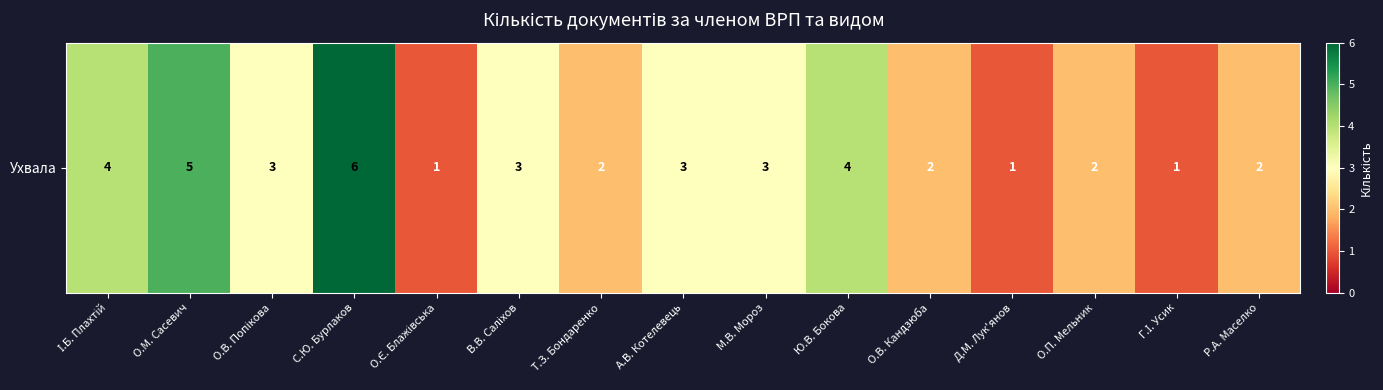

Read the value at С.Ю. Бурлаков.

6